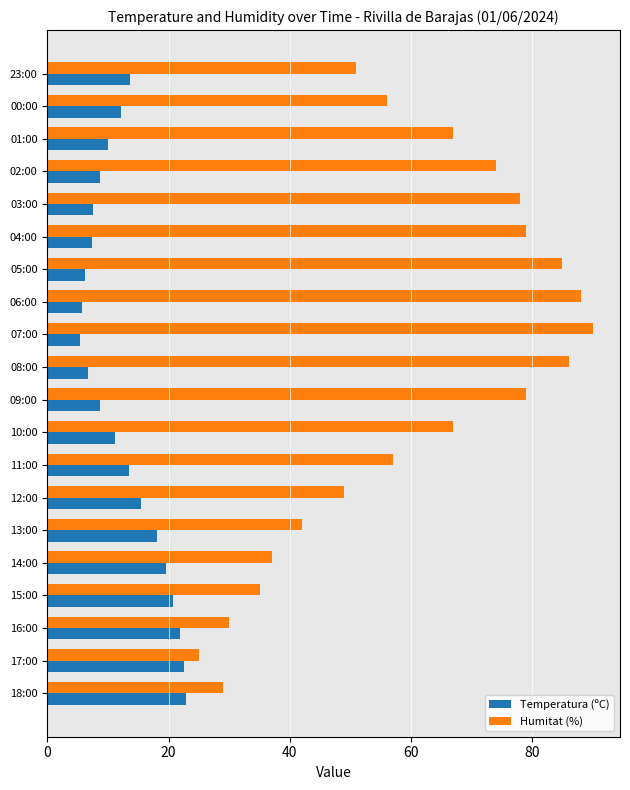

Which series has the largest total across all categories?

Humitat (%)